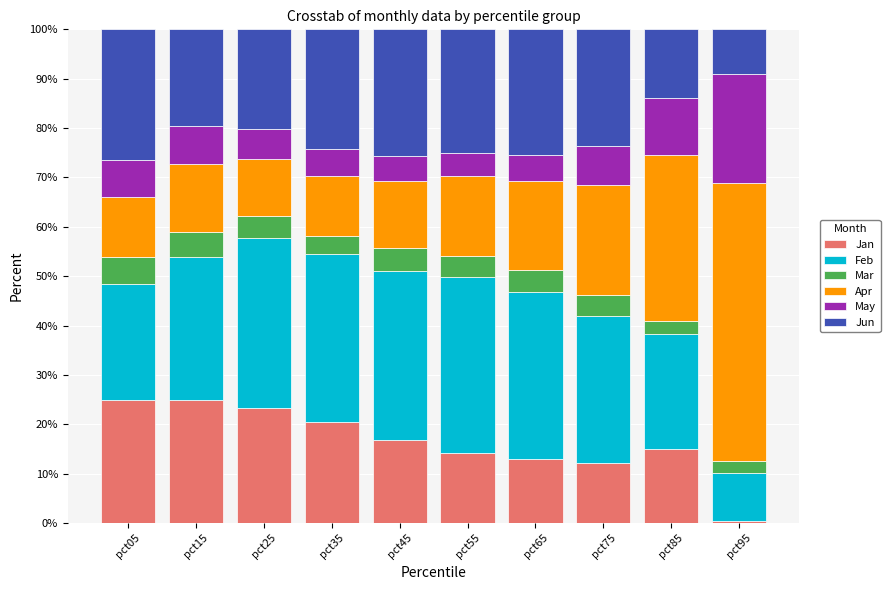

What is the total value across all series at pct45?

100.0